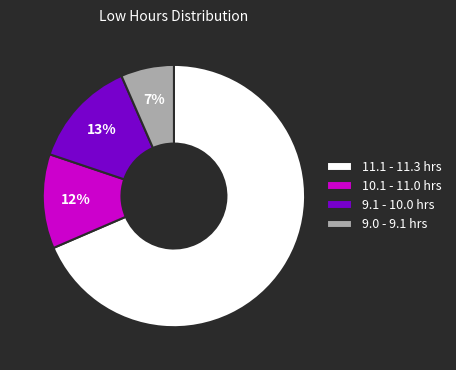

Rank the categories by value from highest to lowest.

11.1 - 11.3 hrs, 9.1 - 10.0 hrs, 10.1 - 11.0 hrs, 9.0 - 9.1 hrs